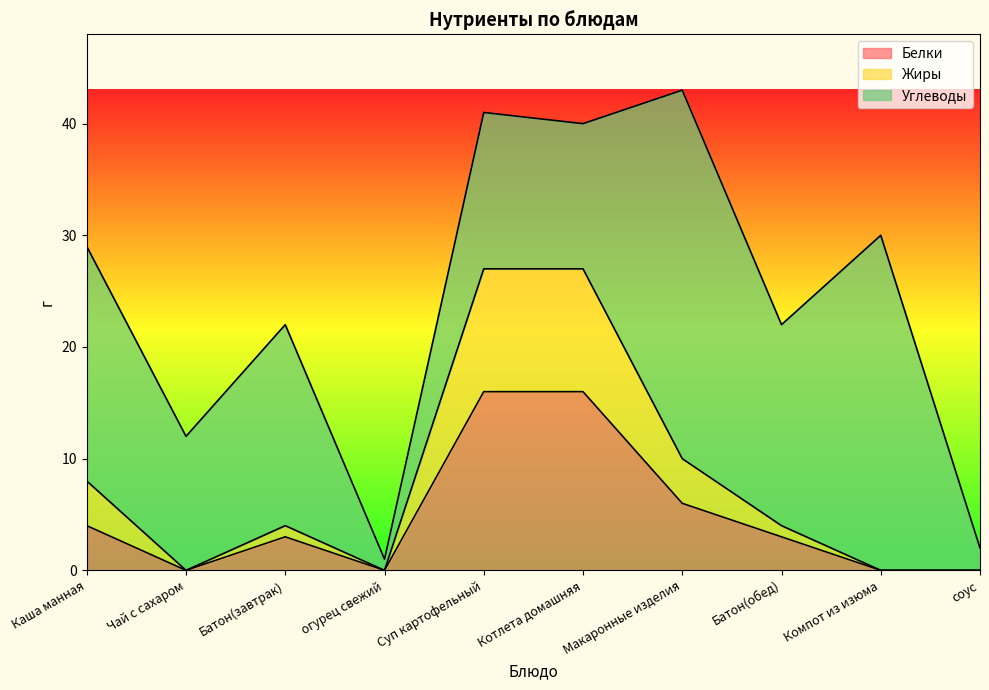

Is it true that Белки equals 26 at Котлета домашняя?

False